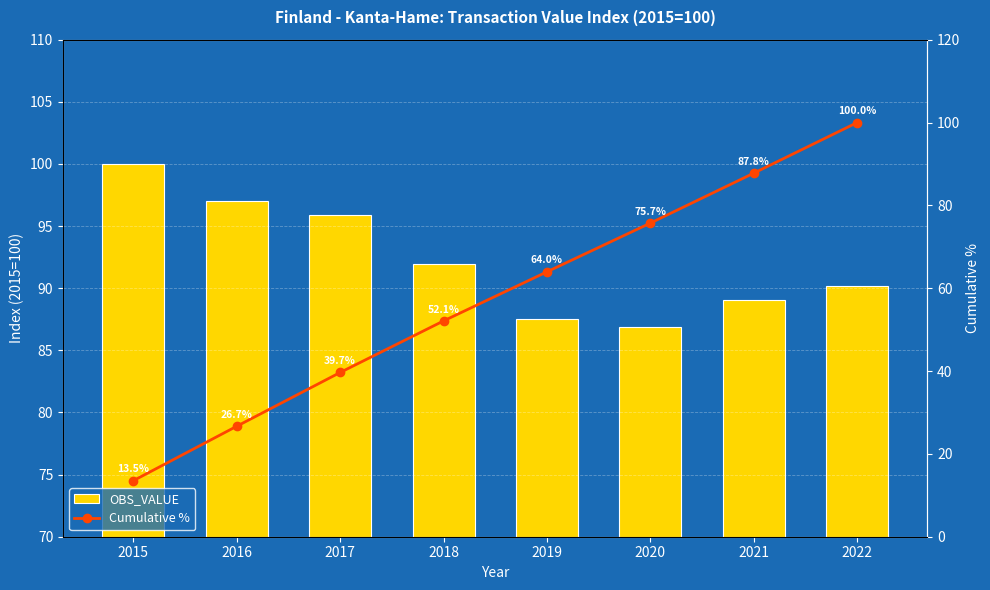

Which series has the widest spread of values?

Cumulative %